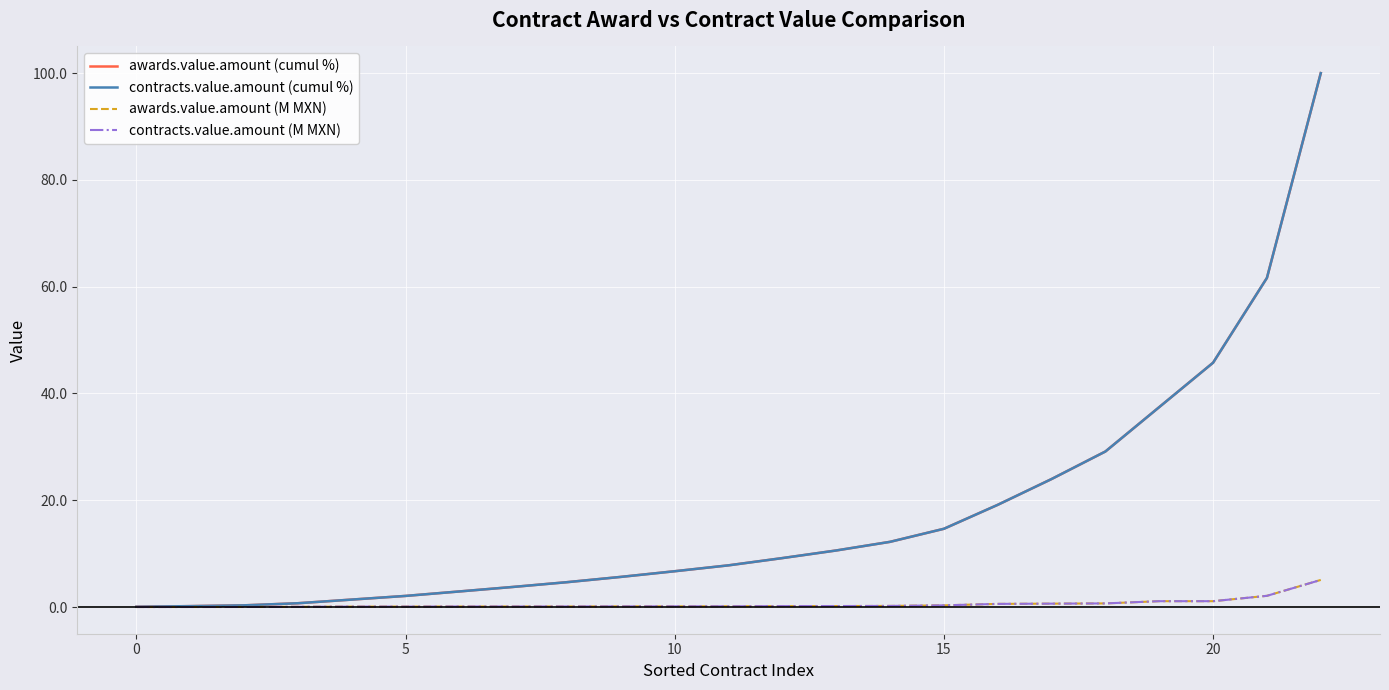

Reading left to right, what are all the values shown in this chart?

awards.value.amount (cumul %): 0.1	0.2	0.3	0.7	1.4	2.1	2.9	3.8	4.7	5.7	6.7	7.8	9.2	10.6	12.2	14.7	19.2	24.0	29.1	37.5	45.8	61.7	100.0
contracts.value.amount (cumul %): 0.1	0.2	0.3	0.7	1.4	2.1	2.9	3.8	4.7	5.7	6.7	7.8	9.2	10.6	12.2	14.7	19.2	24.0	29.1	37.5	45.8	61.7	100.0
awards.value.amount (M MXN): 0.0	0.0	0.0	0.1	0.1	0.1	0.1	0.1	0.1	0.1	0.1	0.1	0.2	0.2	0.2	0.3	0.6	0.6	0.7	1.1	1.1	2.1	5.1
contracts.value.amount (M MXN): 0.0	0.0	0.0	0.1	0.1	0.1	0.1	0.1	0.1	0.1	0.1	0.1	0.2	0.2	0.2	0.3	0.6	0.6	0.7	1.1	1.1	2.1	5.1